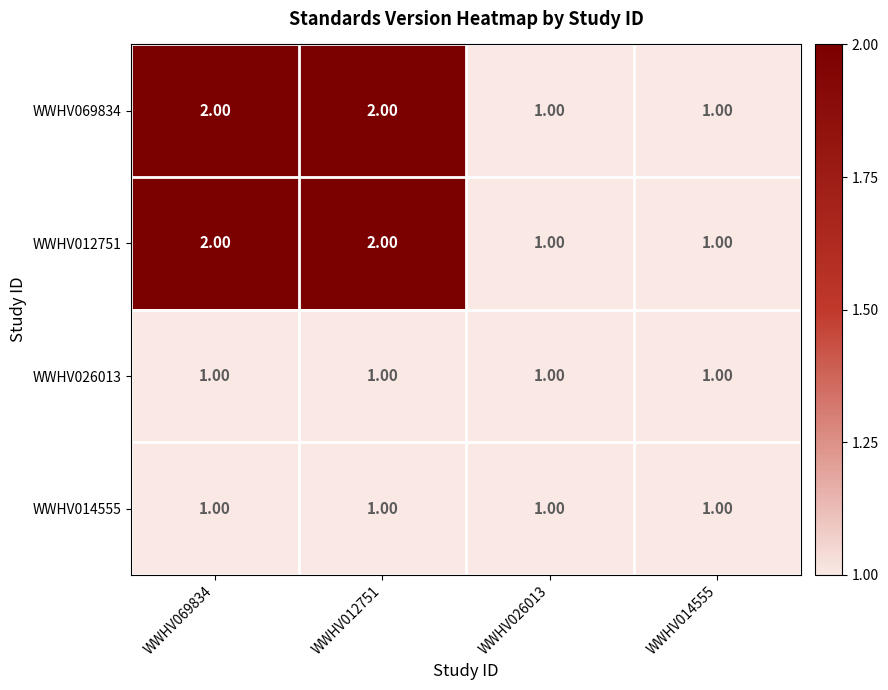

What is the sum of the WWHV069834 values at WWHV012751 and WWHV026013?

3